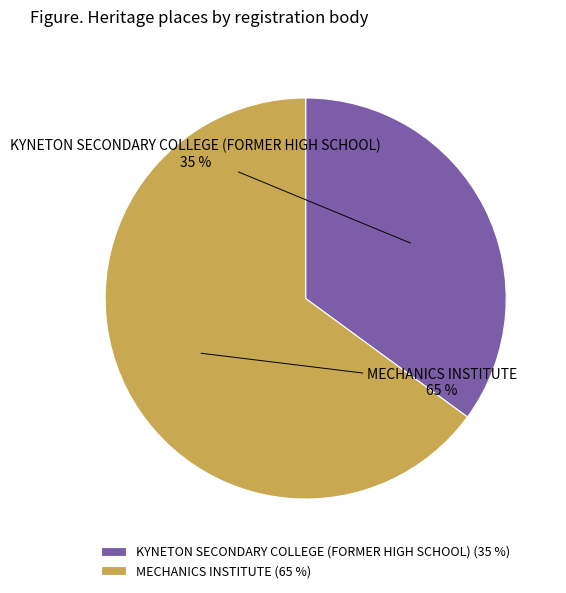

How many slices are in this pie chart?

2